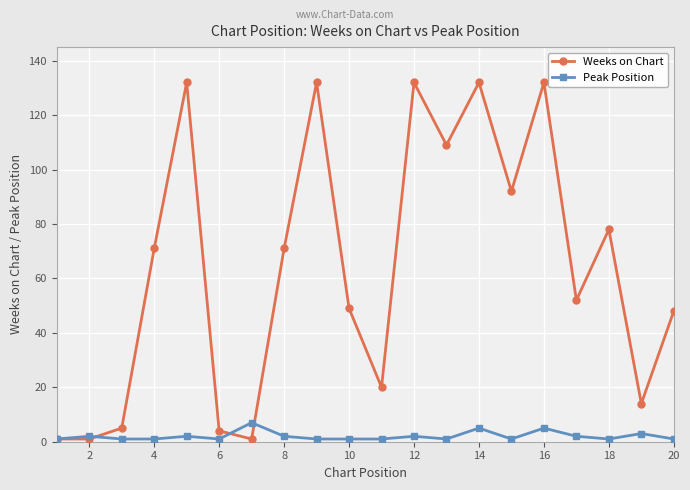

At how many categories does at least one series exceed 120?

5